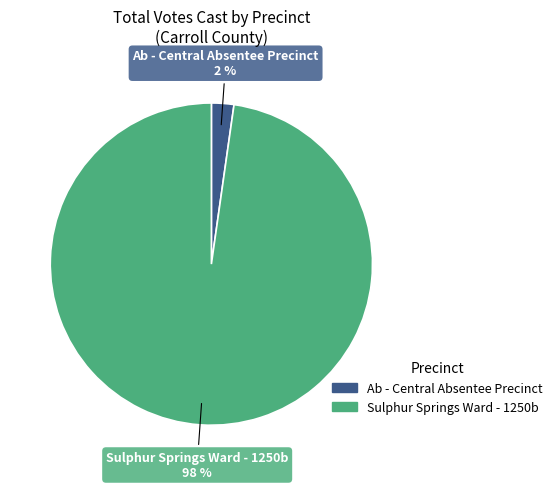

Count the number of slices in the pie.

2